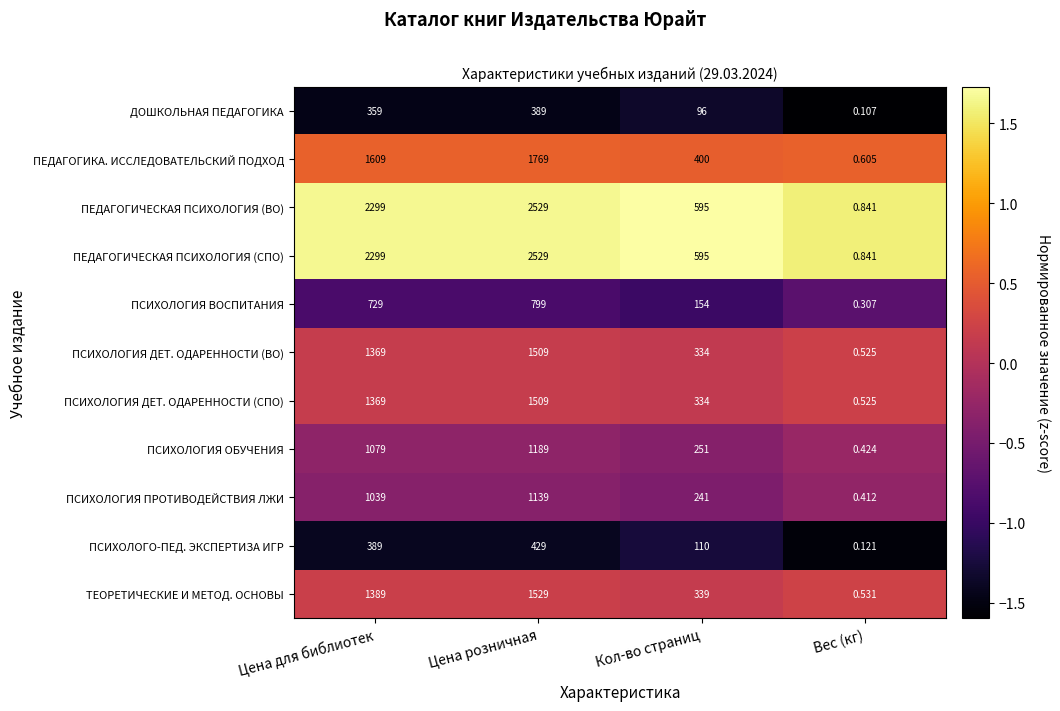

At which category does the chart reach its peak across all series?

Цена розничная